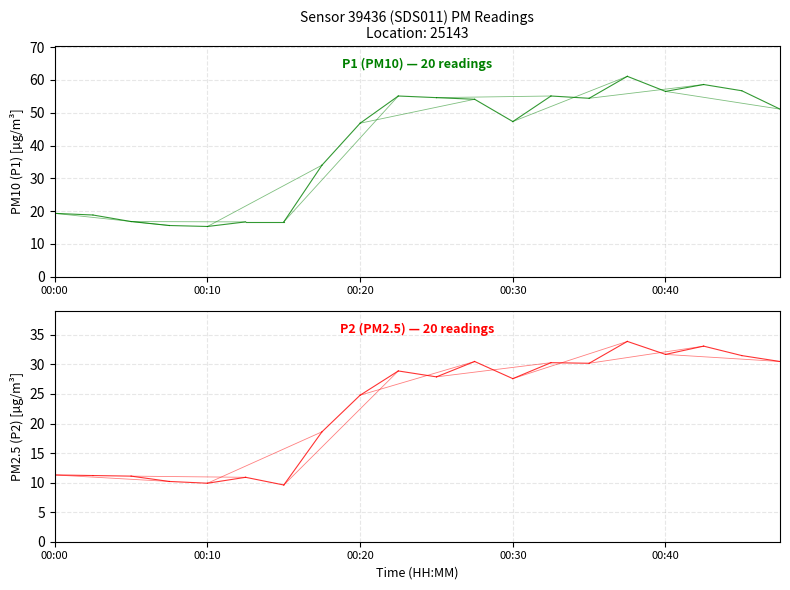

The value of P2 at 00:10 is 19.3. True or false?

False